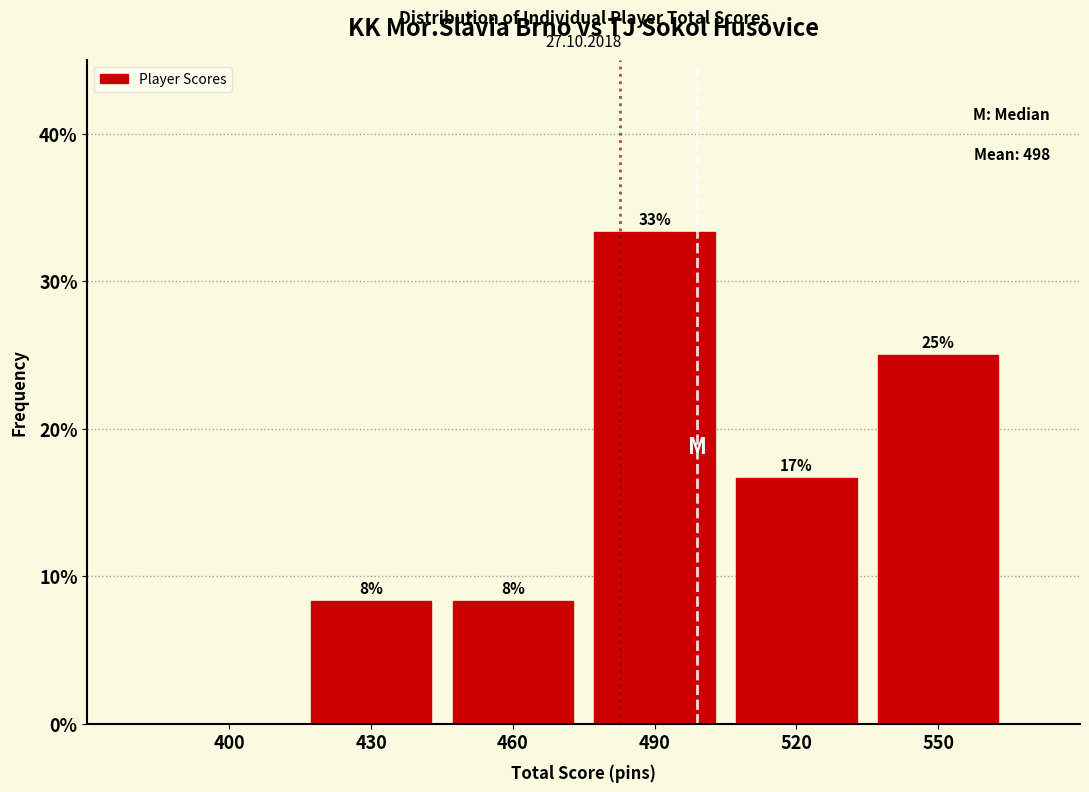

Are the bars horizontal?

No